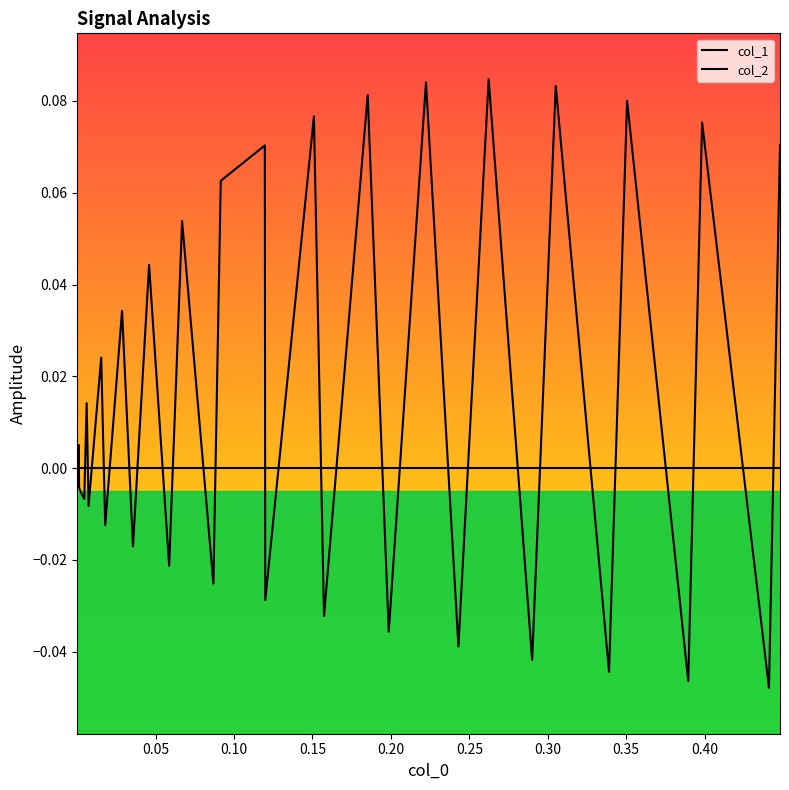

Is this an area chart (filled region under the line)?

No